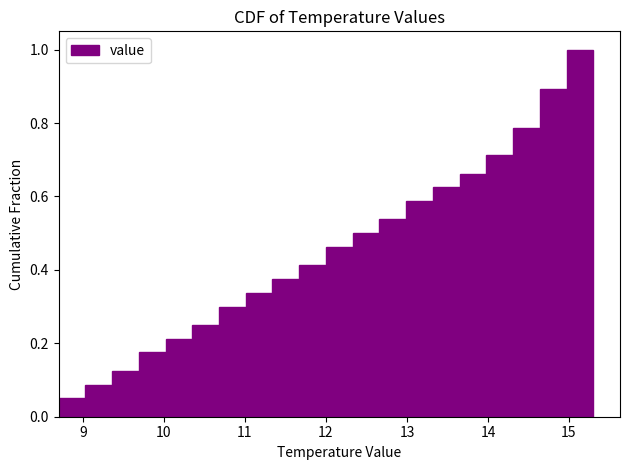

Read against the x-axis, roughly where is the centre of the tallest bar?

15.1